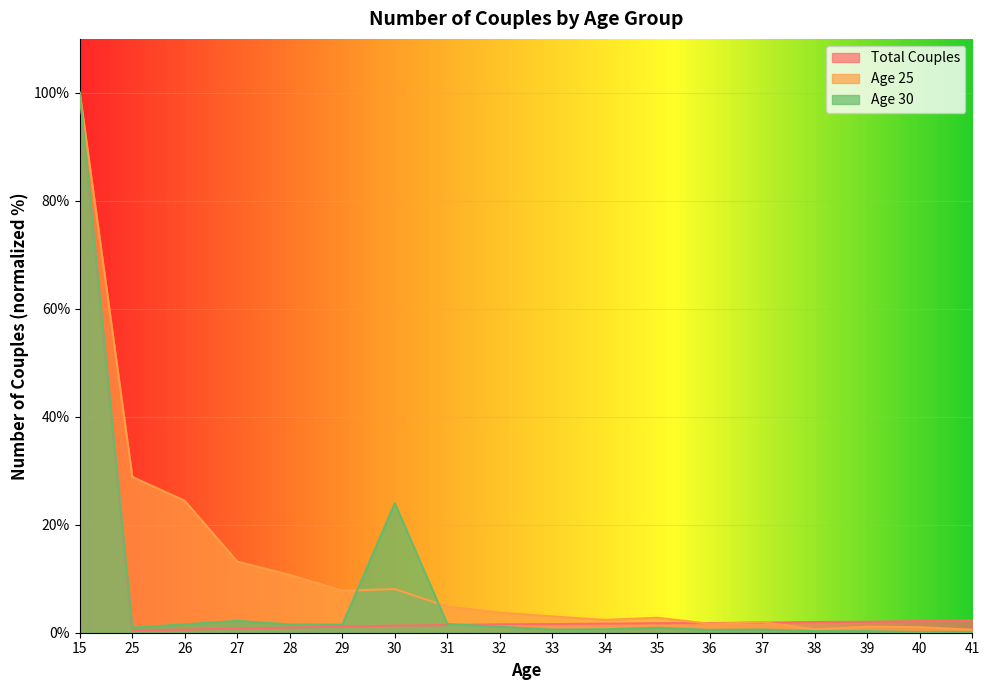

What are all the series names shown in the legend?

Total Couples, Age 25, Age 30